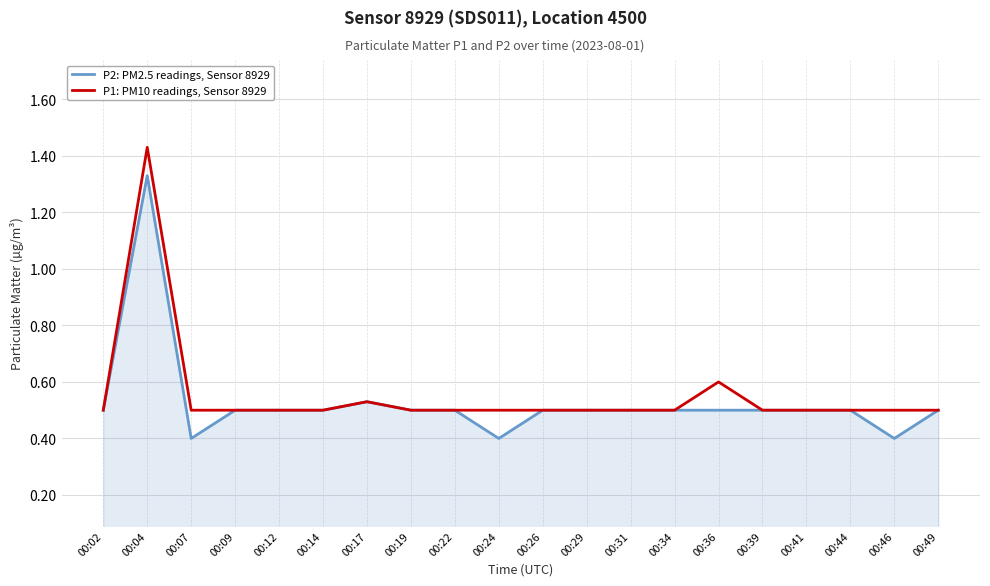

How many series are shown in this chart?

2